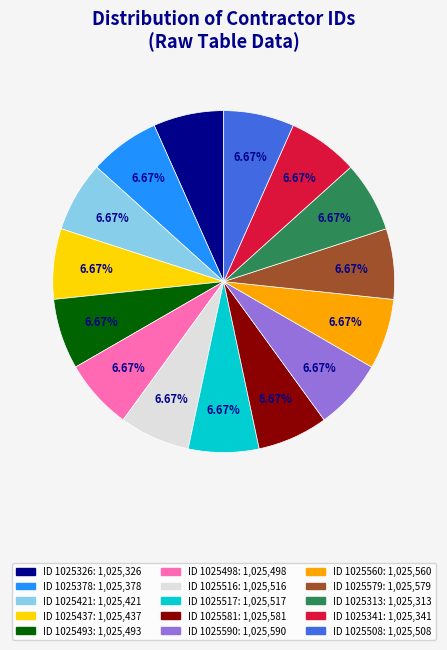

Does any single category account for the majority?

No